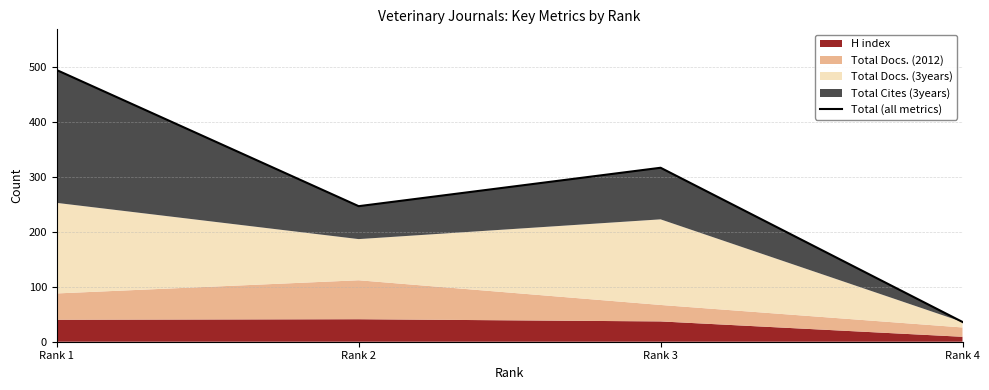

Is it true that the value at Rank 4 is 36?

True